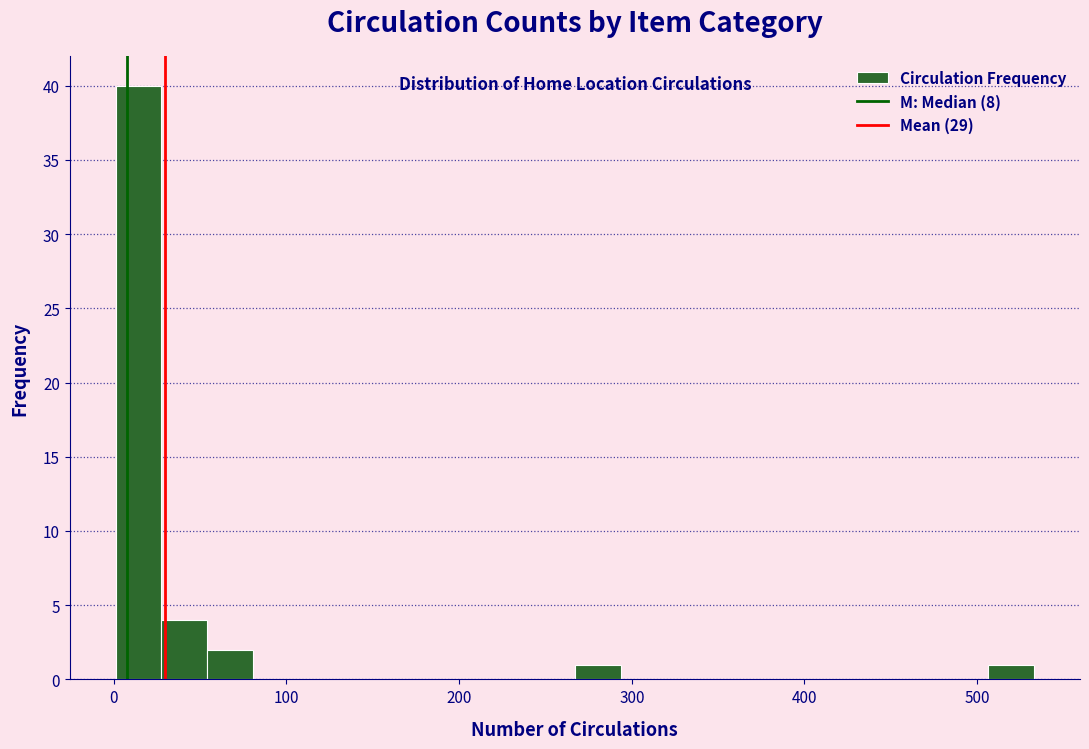

Read against the x-axis, roughly where is the centre of the tallest bar?

10